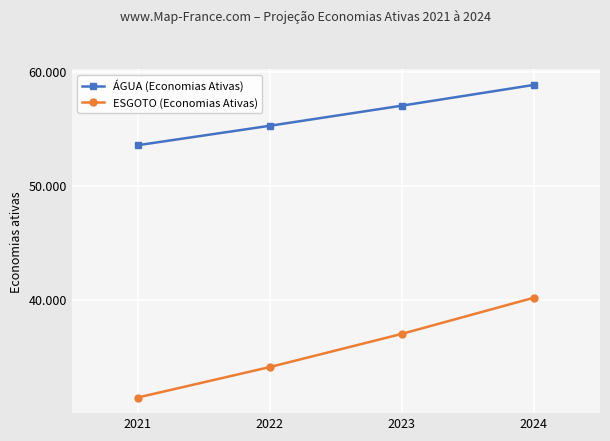

True or false: ÁGUA (Economias Ativas) and ESGOTO (Economias Ativas) cross at least once.

False